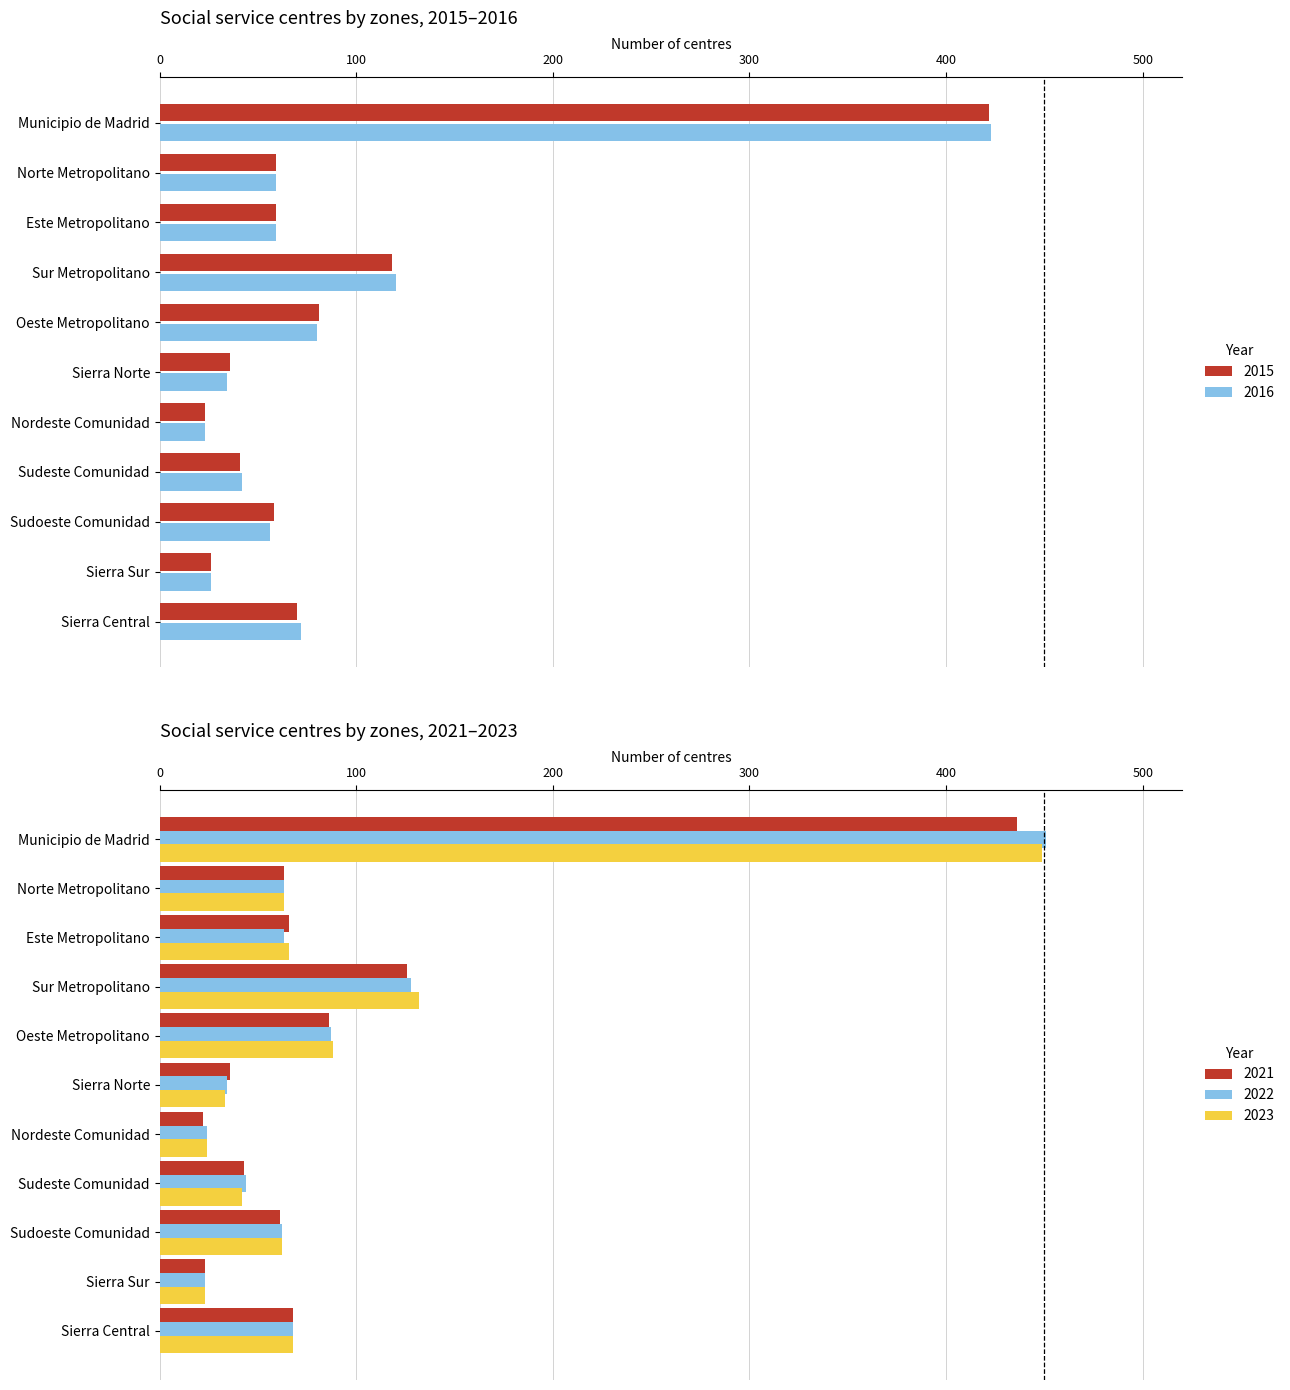

Rank the series by their maximum value, from highest to lowest.

2022, 2023, 2021, 2016, 2015